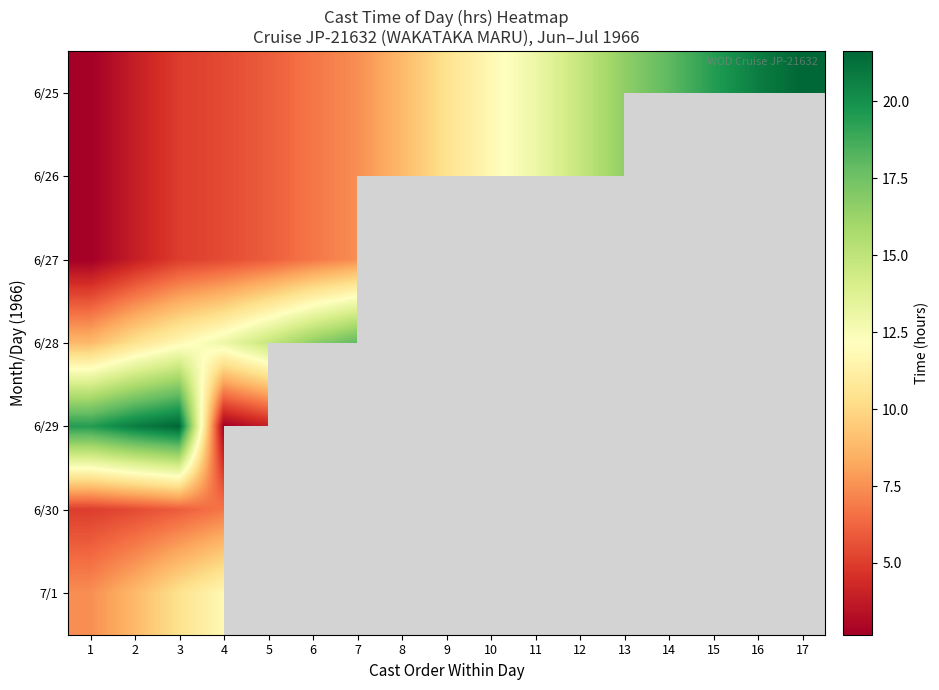

Which series has the widest spread of values?

6/25